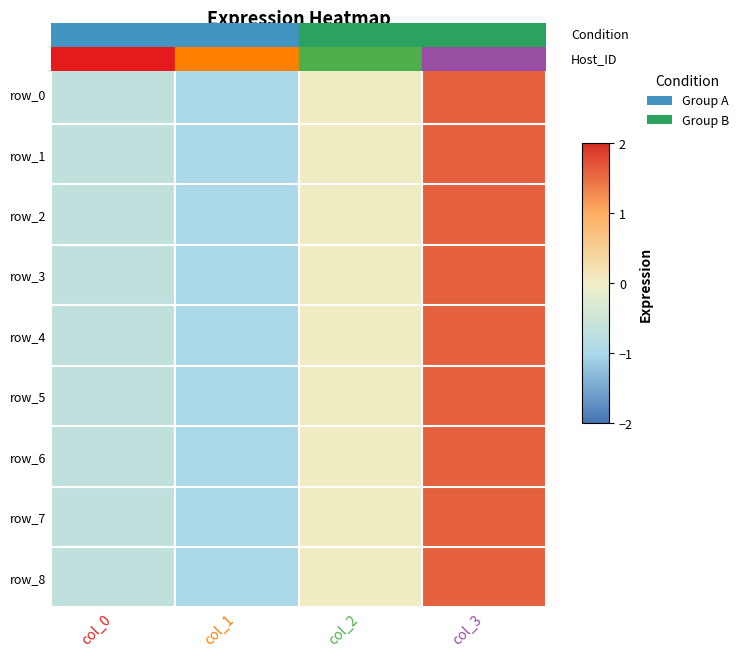

What is the difference between the second highest and minimum values in the row_6 series?

1.0